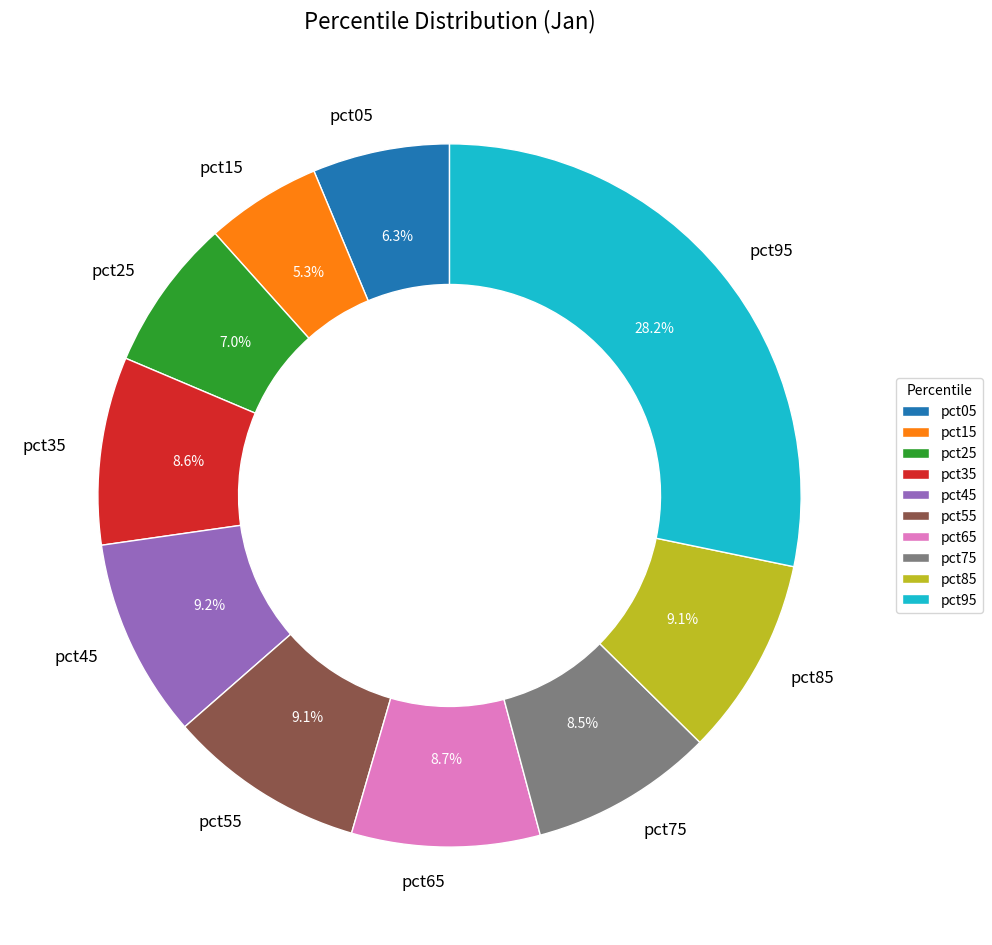

To the nearest percent, what portion does pct55 represent?

9%